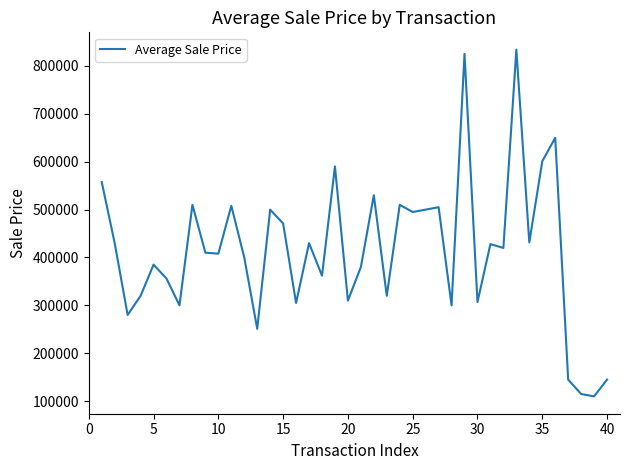

What is the smallest value displayed?

110000